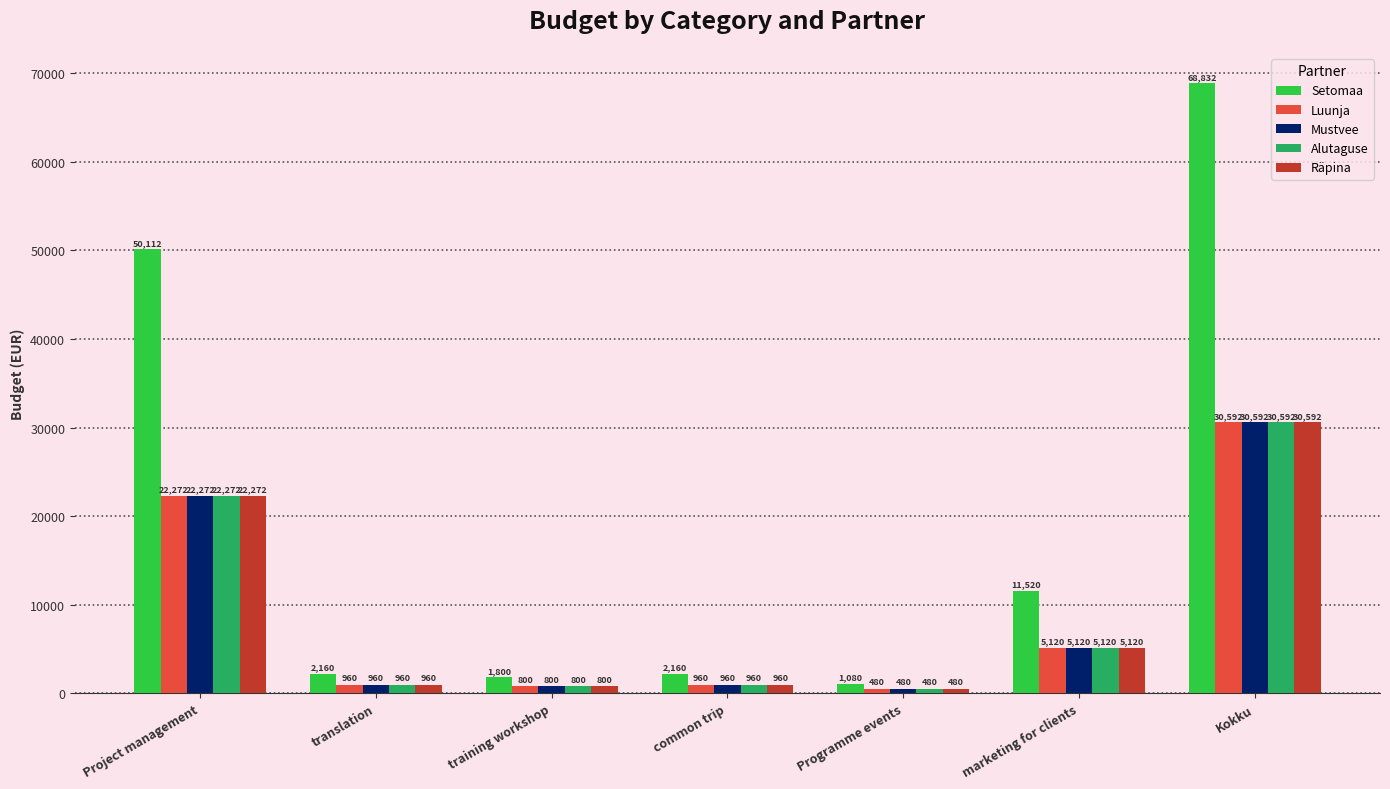

At which label is Mustvee closest to 15536?

Project management